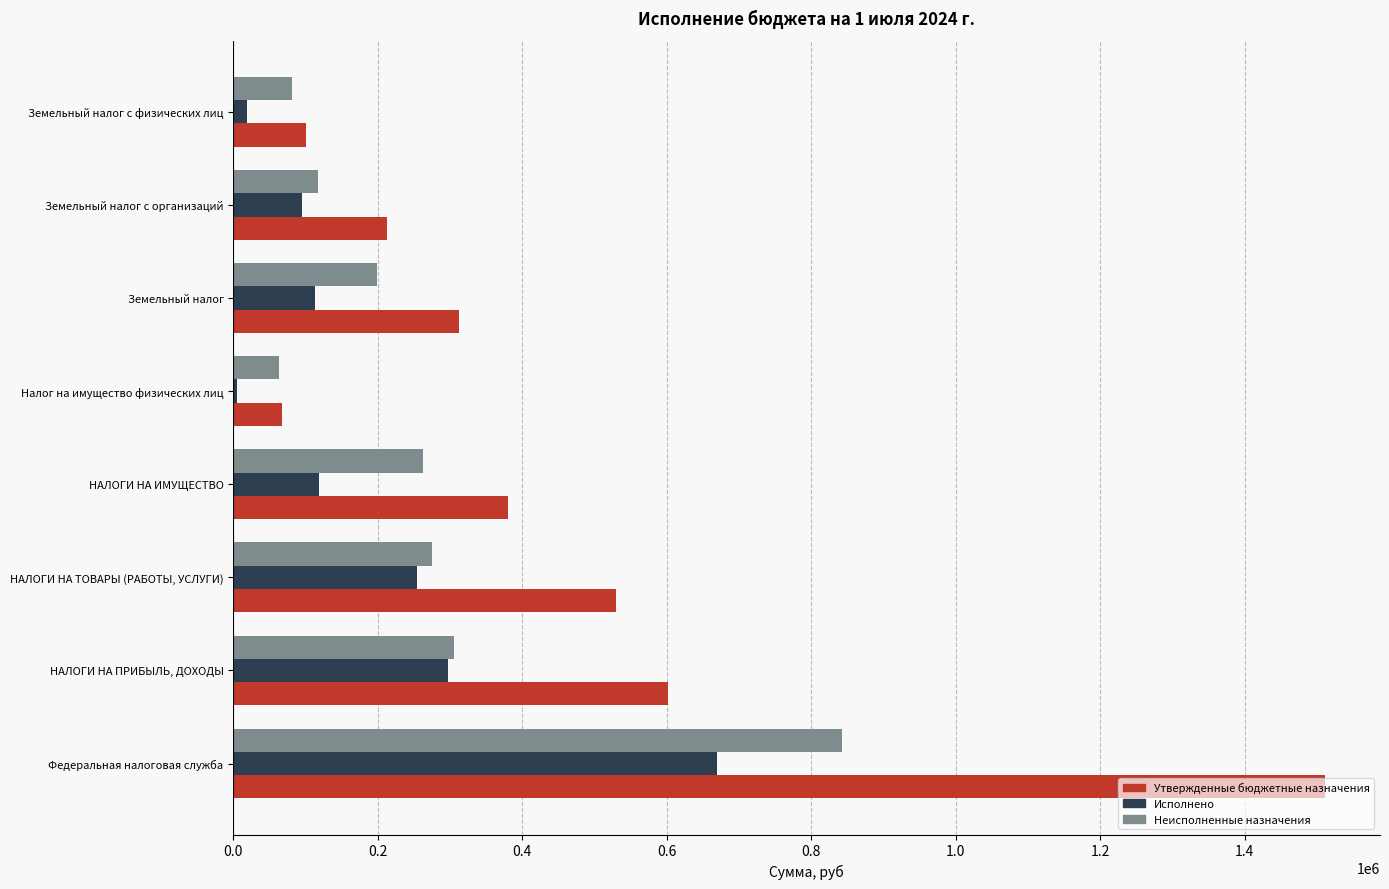

How many values in the Исполнено series exceed 118287?

4